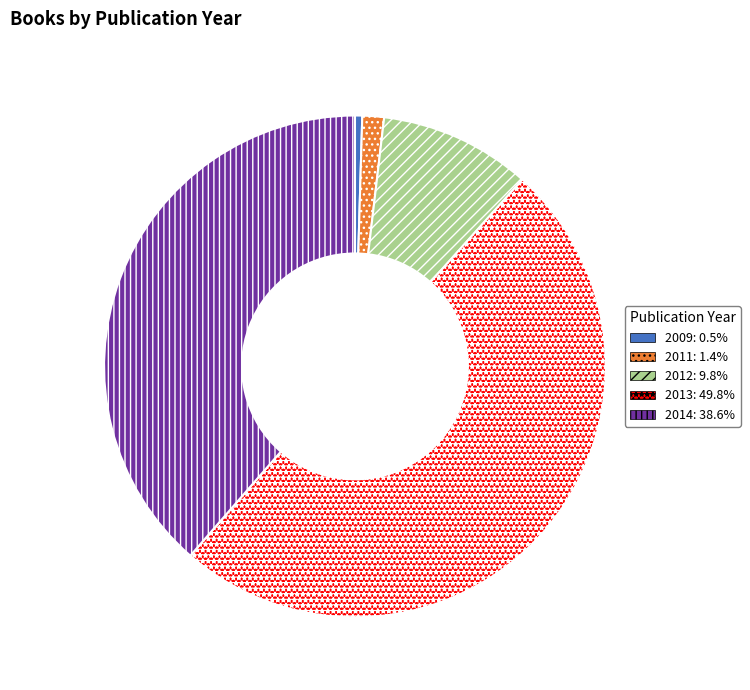

How many slices are in this pie chart?

5